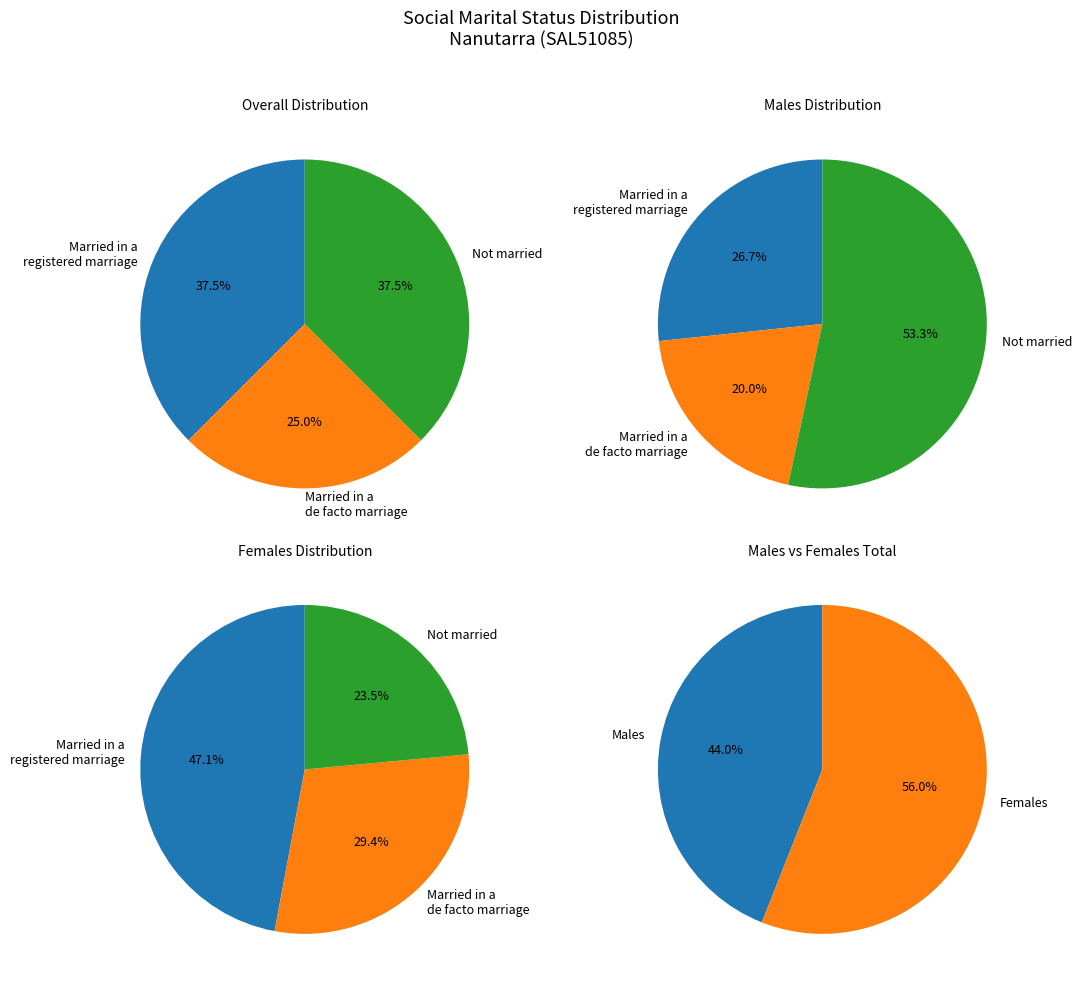

Which category has the biggest portion of the pie?

Females